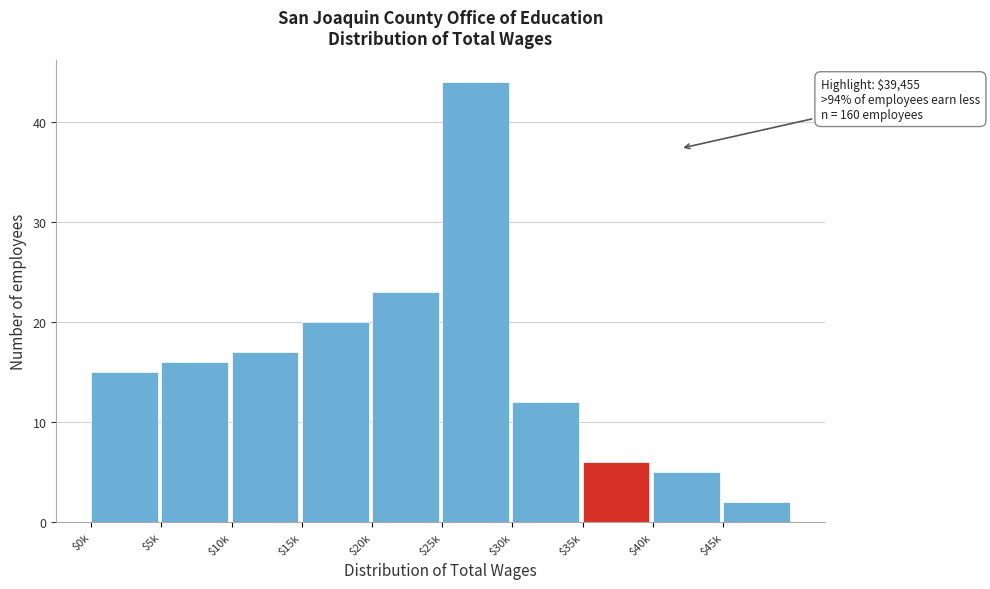

Reading left to right, transcribe all the data shown in this chart.

15	16	17	20	23	44	12	6	5	2